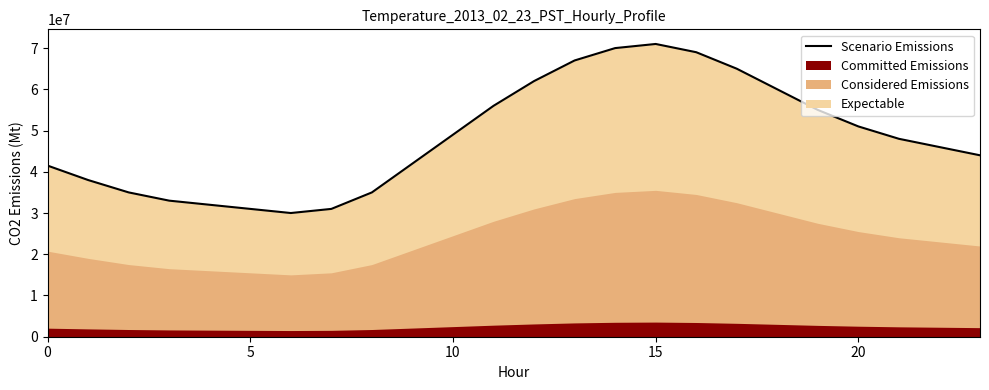

Is it true that the value at 16 is 69000000?

True